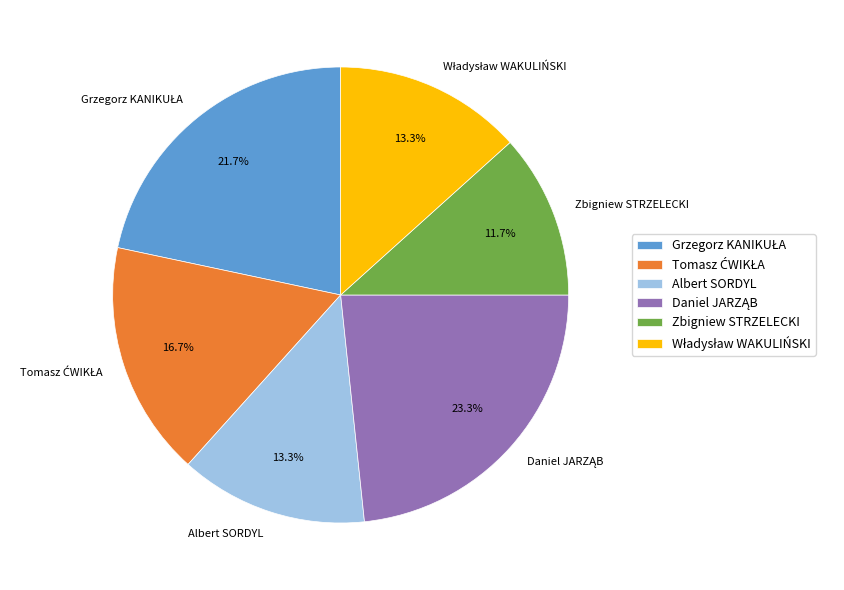

What is the smallest slice in the pie chart?

Zbigniew STRZELECKI